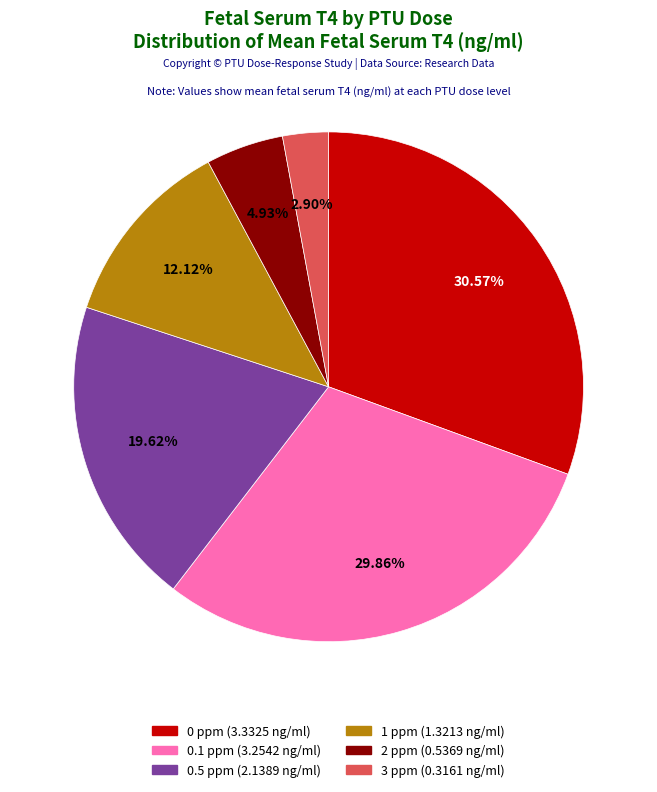

Is 1 ppm the majority of the pie?

No